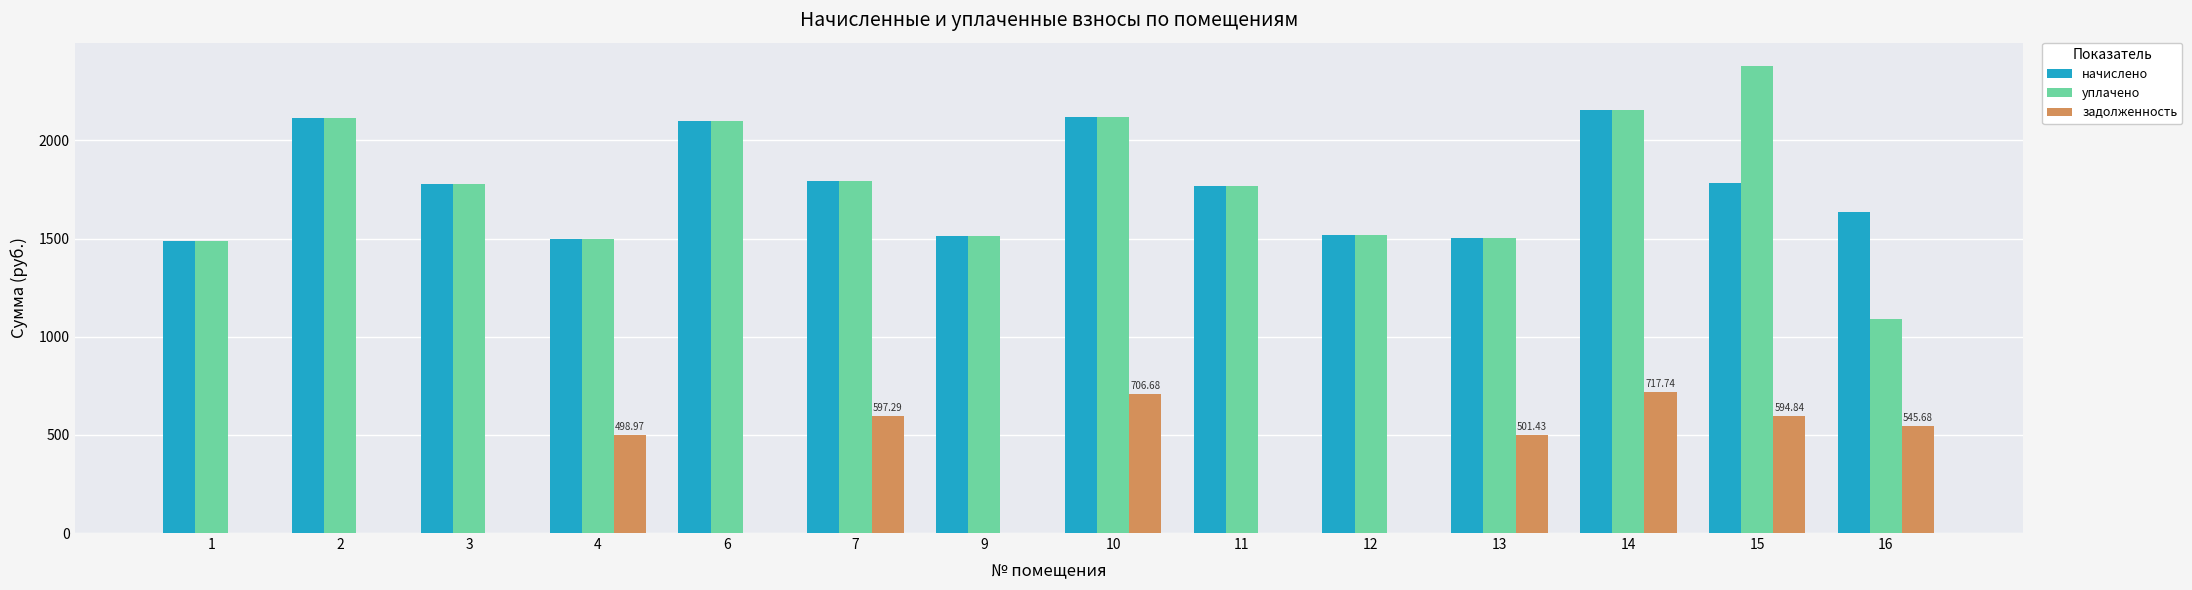

Is the value of начислено at 4 greater than the value of задолженность at 10?

Yes